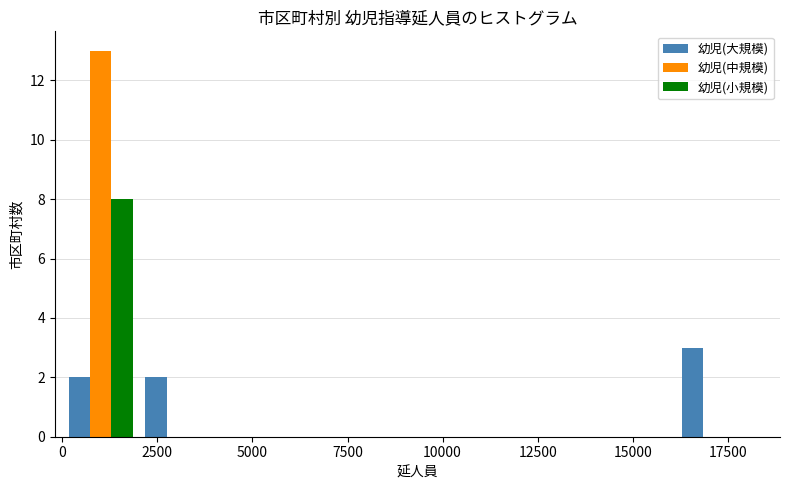

Reading left to right, transcribe this chart: for each range on the x-axis, give the height of each series' bar. Neither the bar edges nor the heights are printed on the chart, so give them approximately, as read against the axes.

0 to 2000: 幼児(大規模)=2	幼児(中規模)=13	幼児(小規模)=8
2000 to 4000: 幼児(大規模)=2	幼児(中規模)=0	幼児(小規模)=0
4000 to 6000: 幼児(大規模)=0	幼児(中規模)=0	幼児(小規模)=0
6000 to 8000: 幼児(大規模)=0	幼児(中規模)=0	幼児(小規模)=0
8000 to 10000: 幼児(大規模)=0	幼児(中規模)=0	幼児(小規模)=0
10000 to 12000: 幼児(大規模)=0	幼児(中規模)=0	幼児(小規模)=0
12000 to 14000: 幼児(大規模)=0	幼児(中規模)=0	幼児(小規模)=0
14000 to 16000: 幼児(大規模)=0	幼児(中規模)=0	幼児(小規模)=0
16000 to 18000: 幼児(大規模)=3	幼児(中規模)=0	幼児(小規模)=0